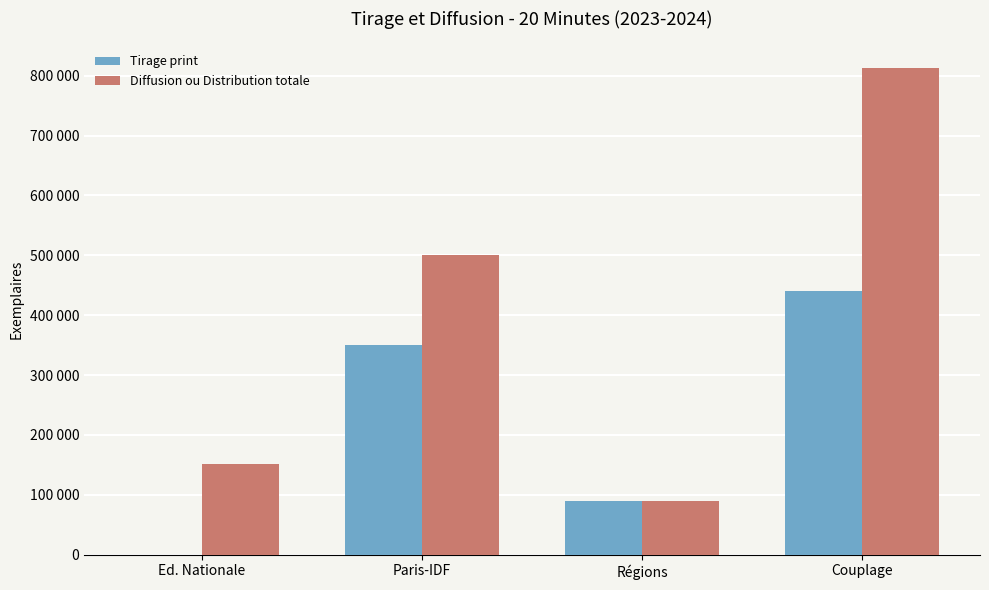

The value of Tirage print at Régions is 90000. True or false?

True